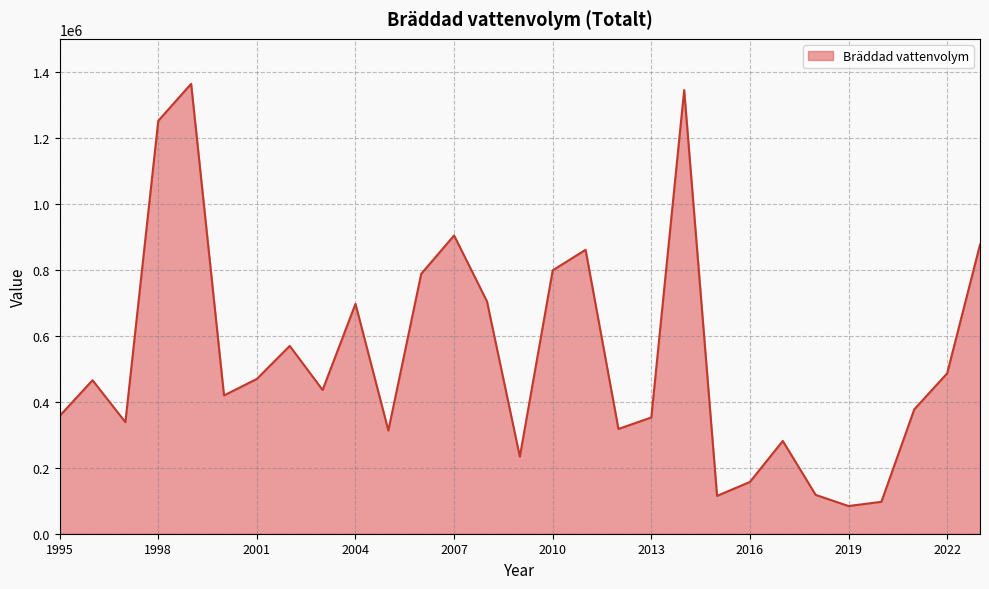

What is the minimum value shown in the chart?

83843.0